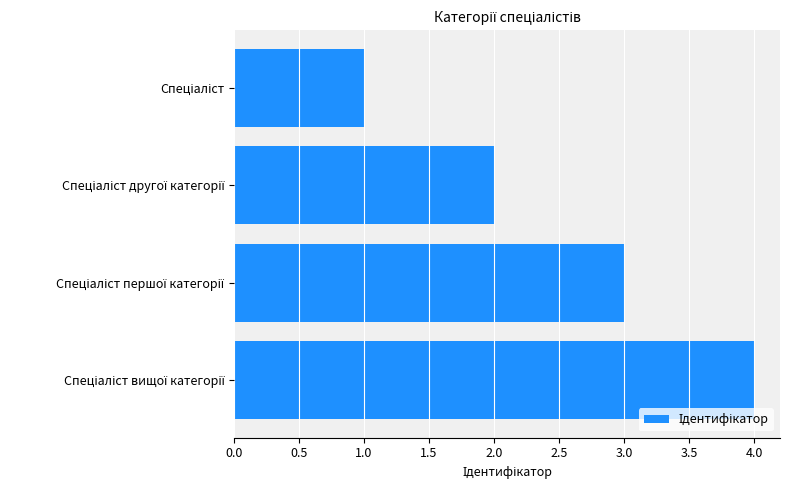

What is the difference between the maximum and minimum values?

3